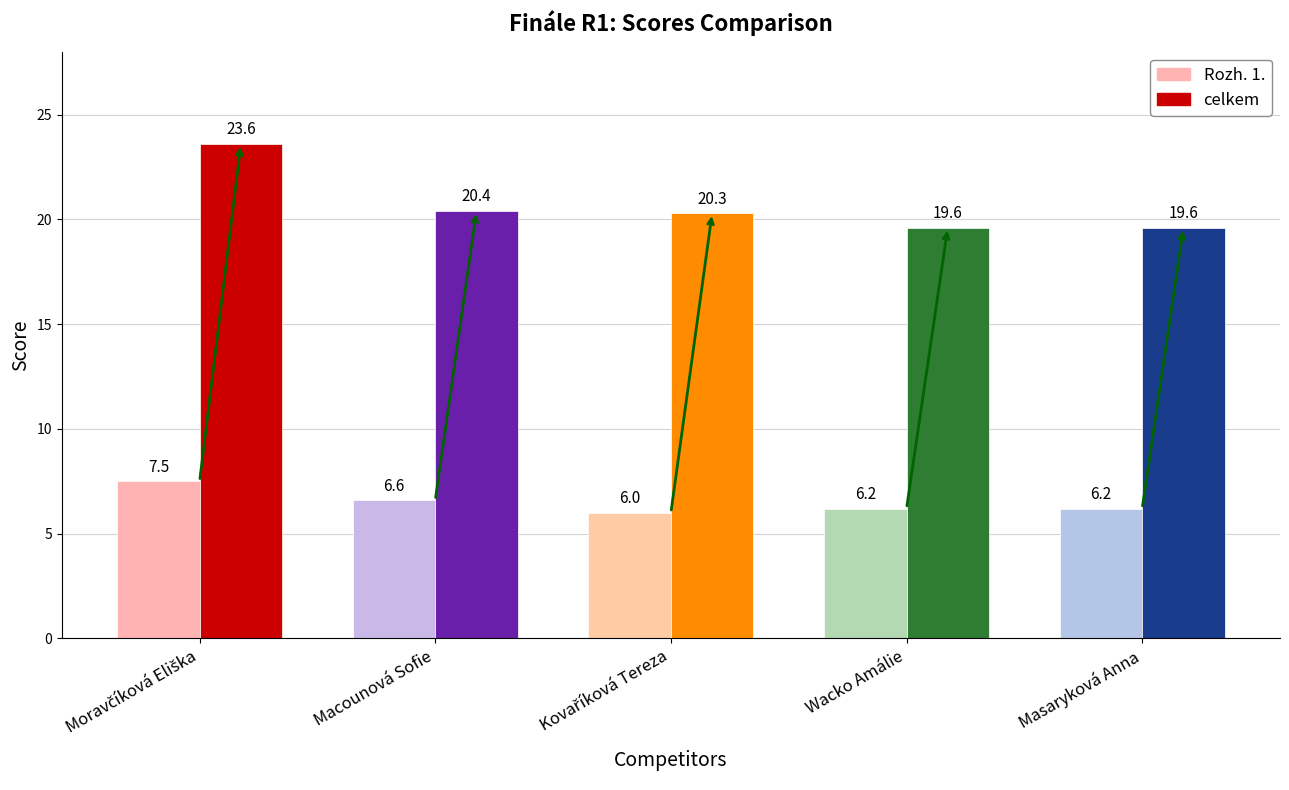

Which series has the largest total across all categories?

celkem